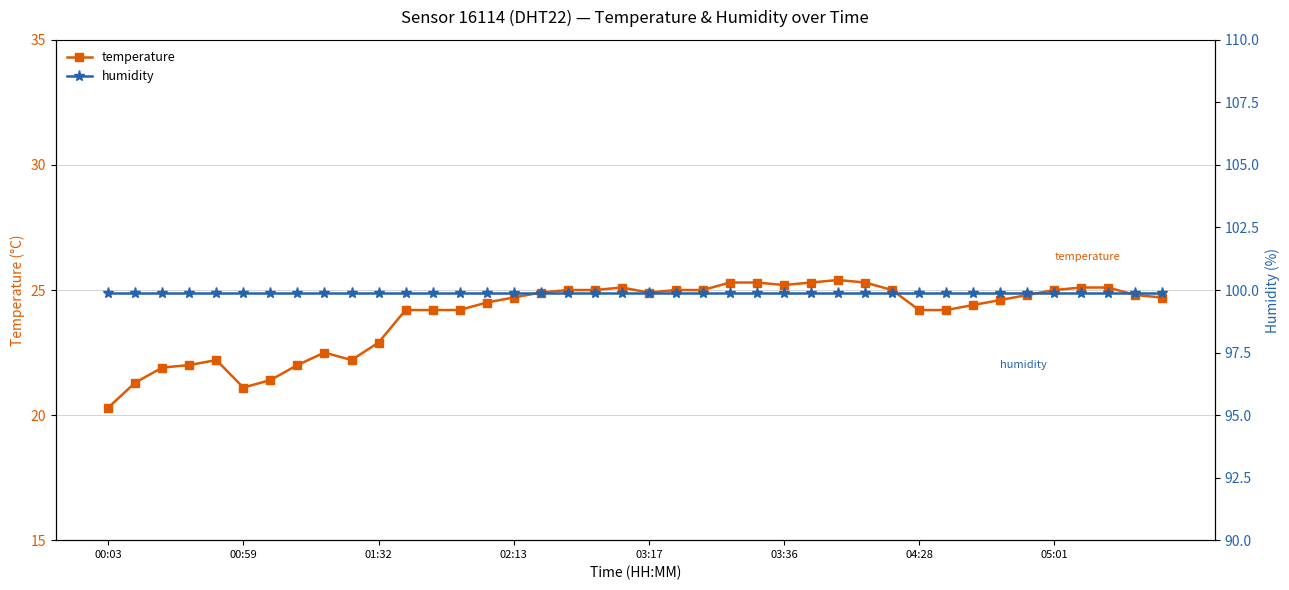

At which category is the sum across all series the highest?

27